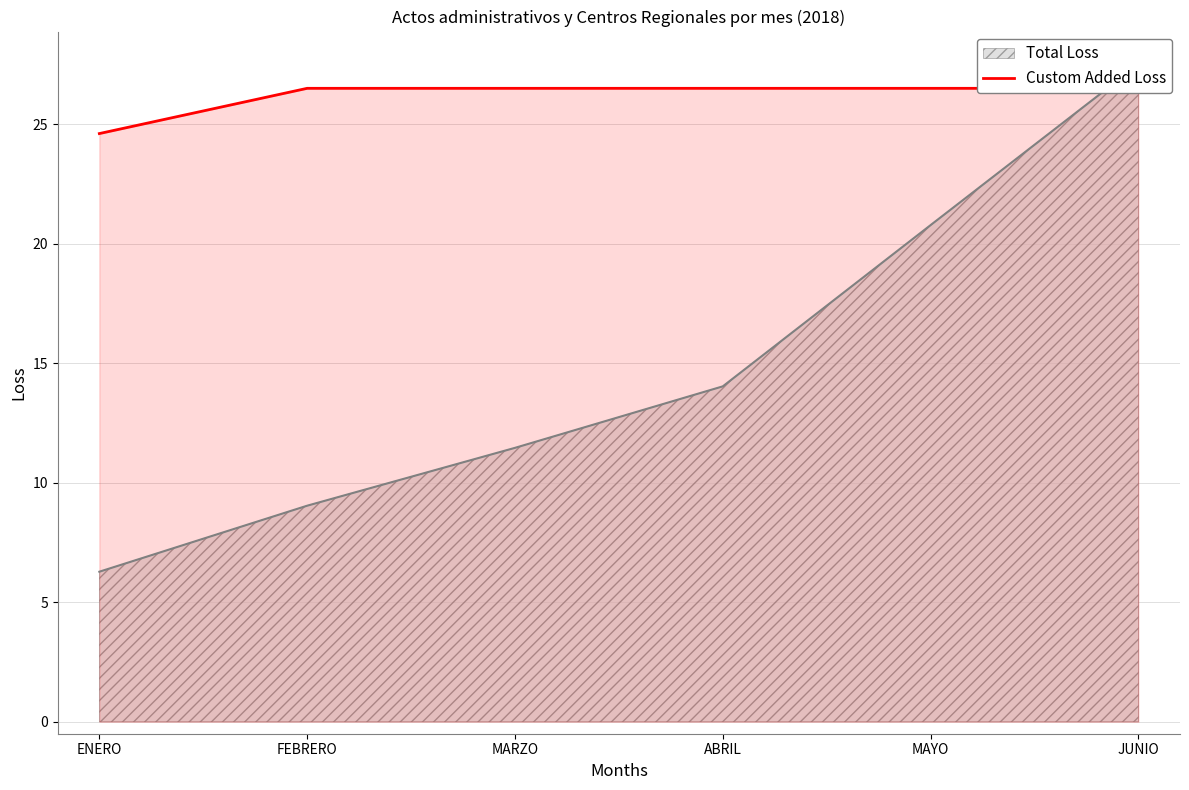

Approximately how many times larger is the value at MARZO compared to ENERO?

1.1